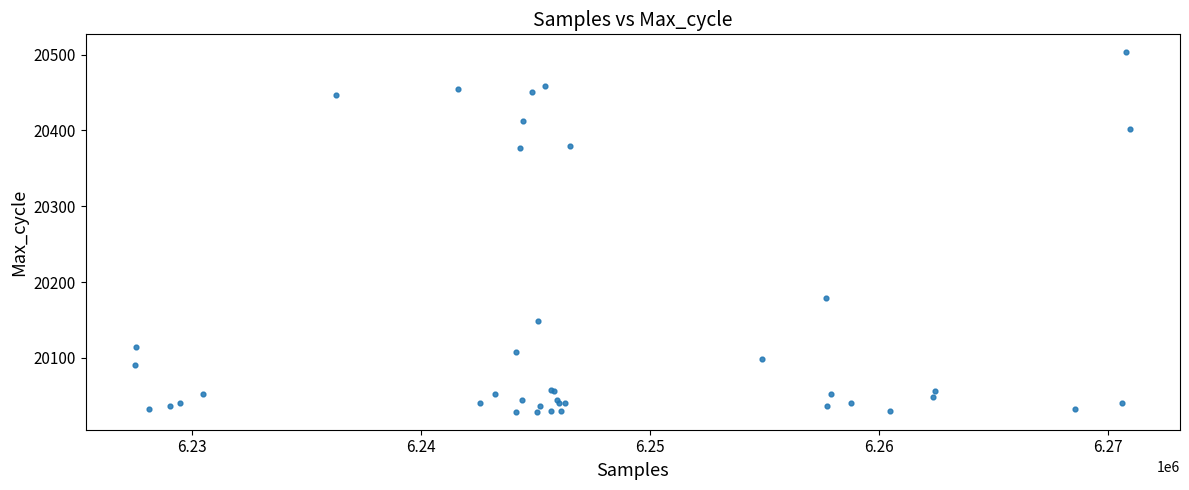

What Y value in the scatter plot is closest to 20266?

20179